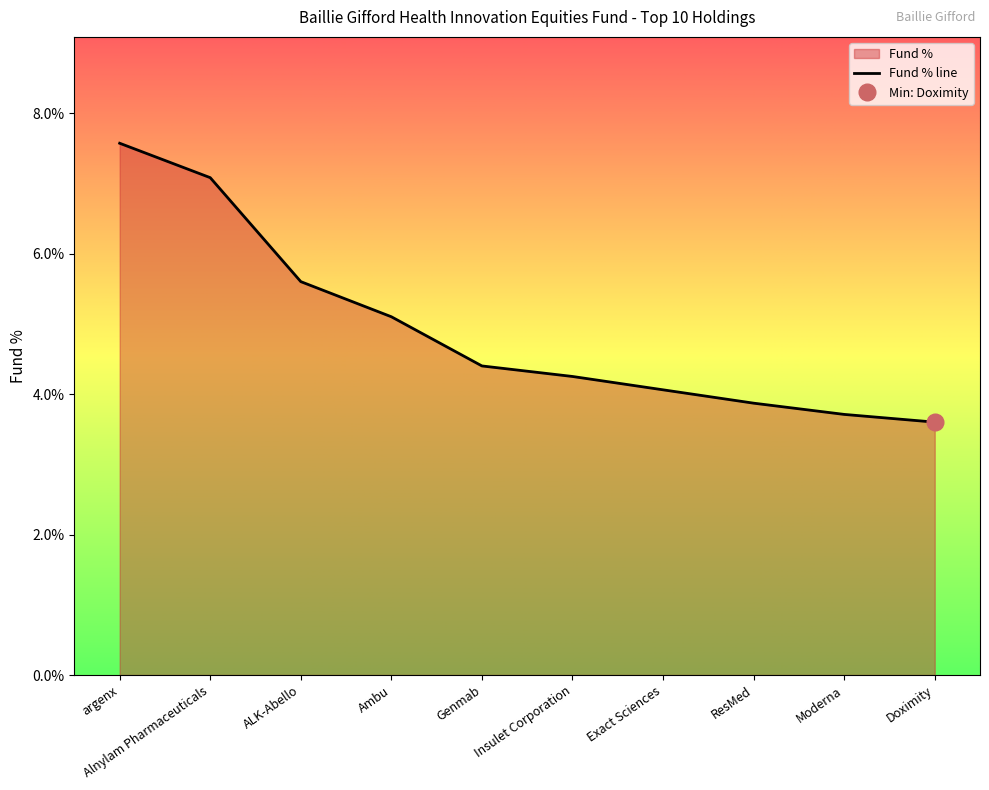

What is the difference between the maximum and minimum values?

4.0